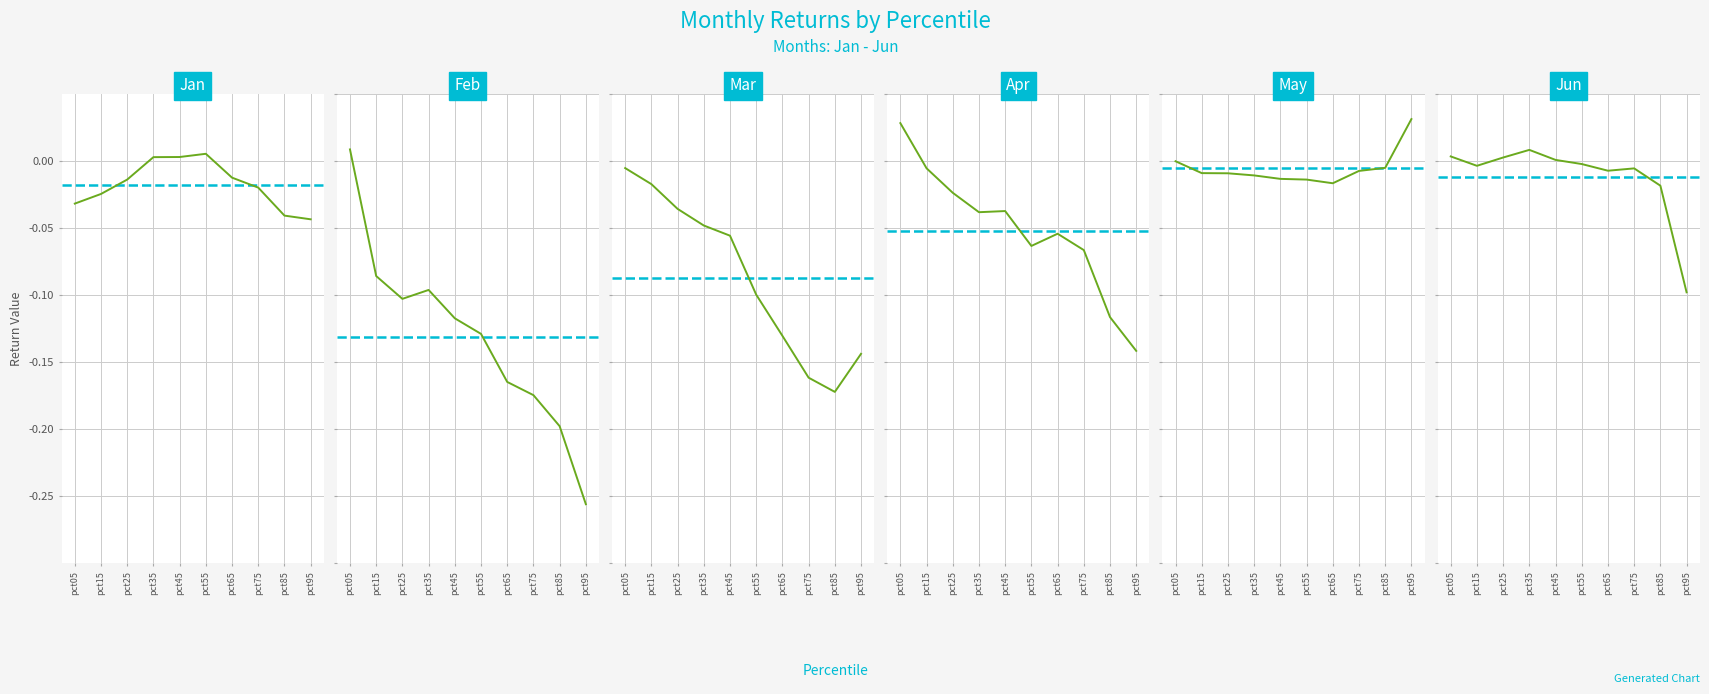

At which category is the sum across all series the highest?

pct05